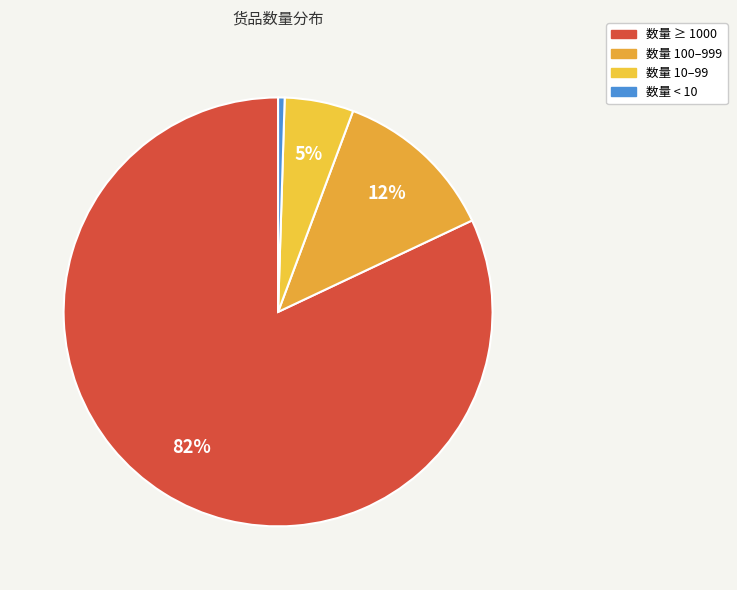

Does any single category account for the majority?

Yes